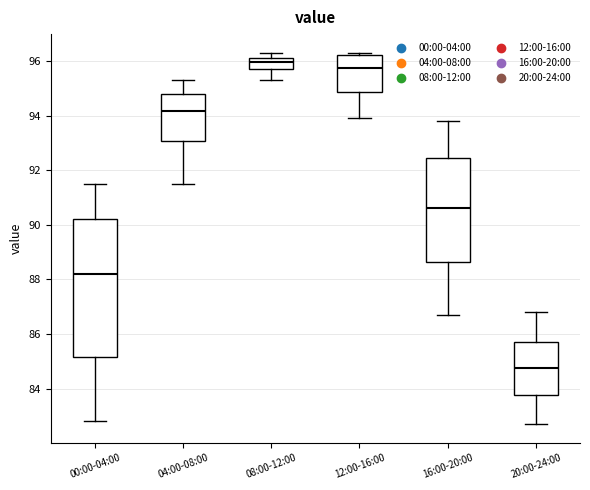

Which box's median line is the highest?

08:00-12:00